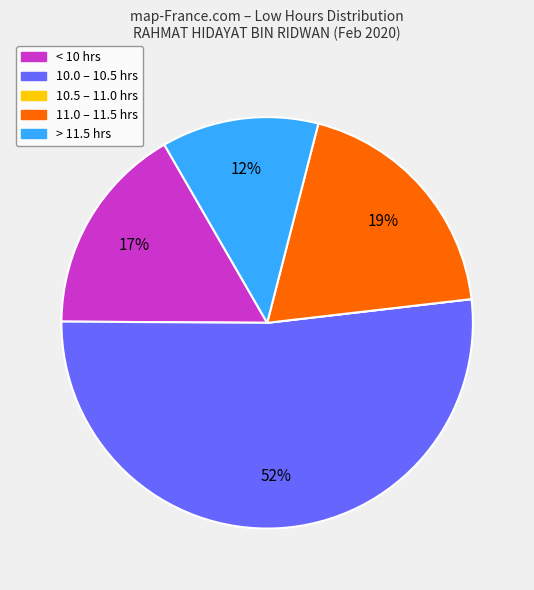

Is there a majority slice in this chart?

Yes